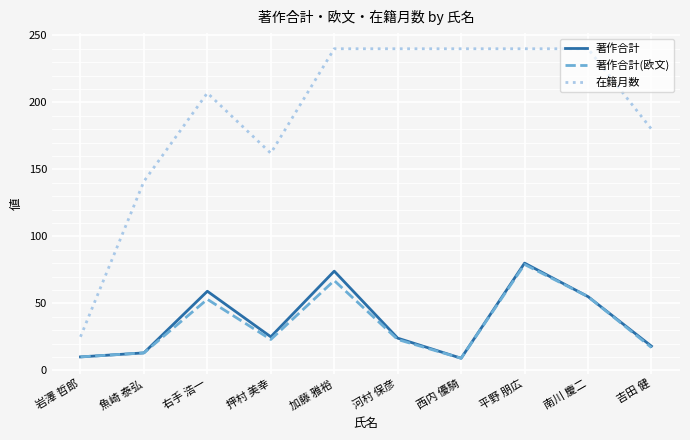

Which series changed the most between 魚崎 泰弘 and 河村 保彦?

在籍月数